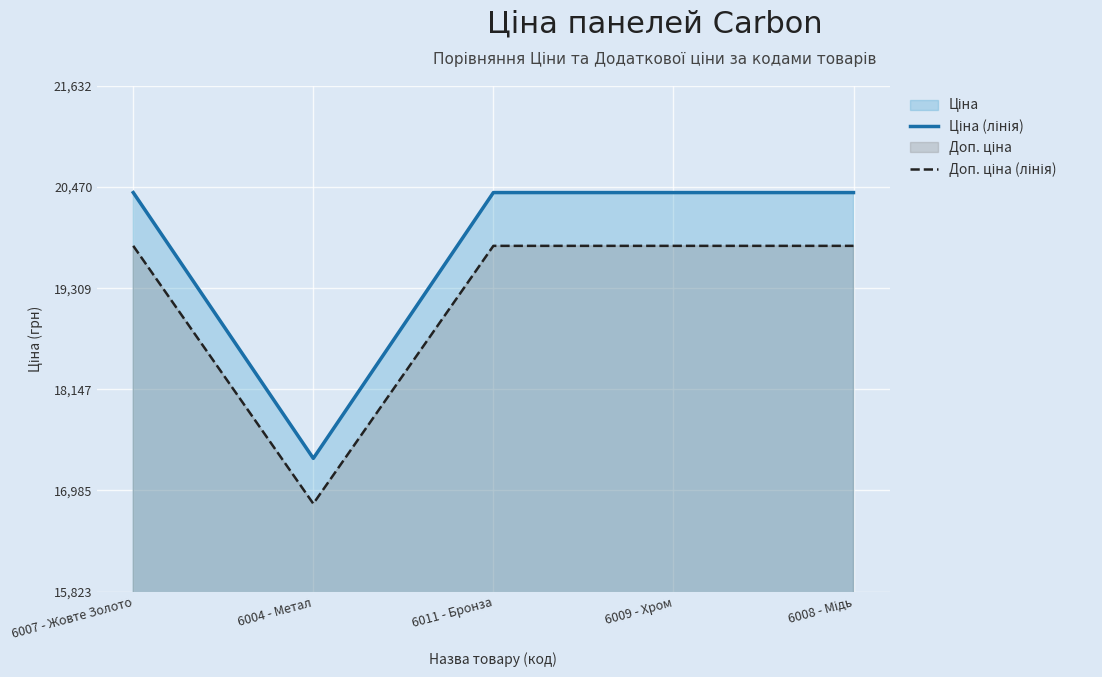

What is the label of the 1st point from the left?

6007 - Жовте Золото